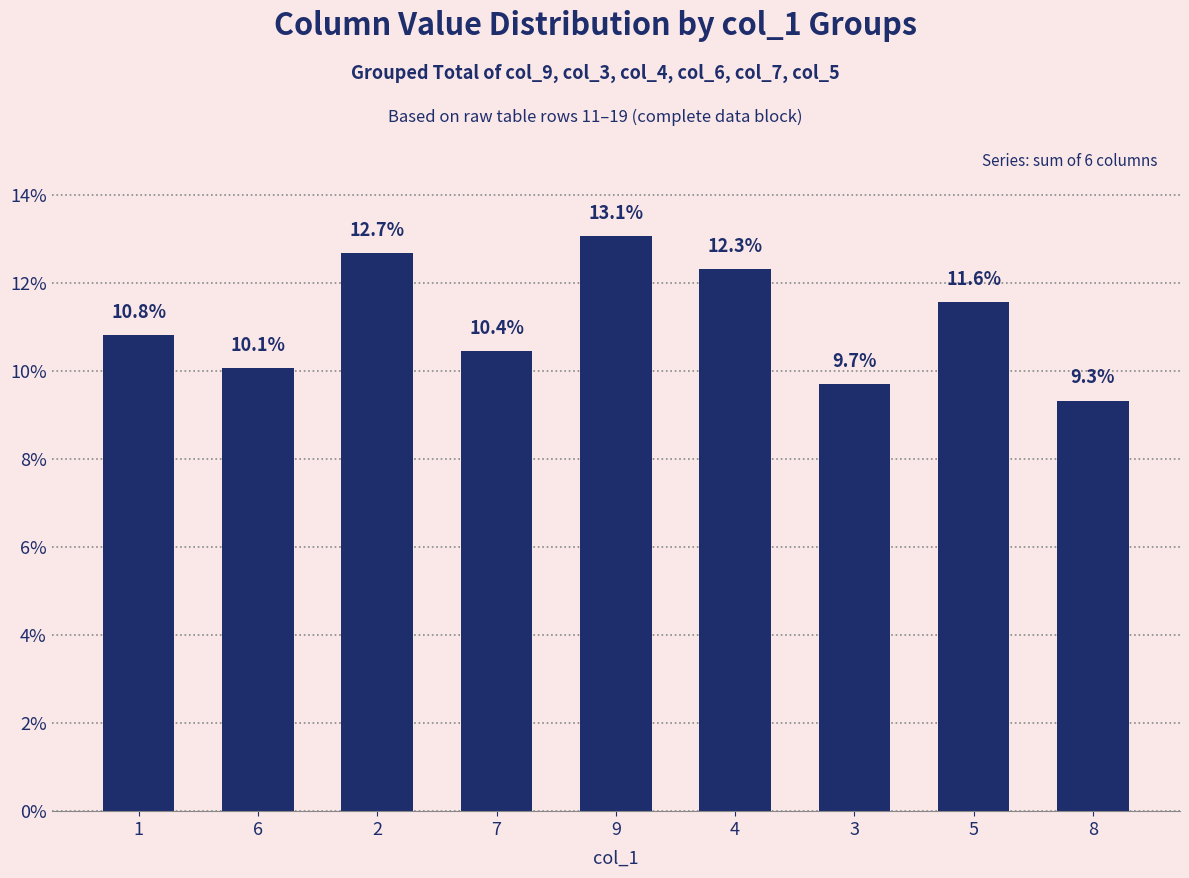

What position from the right is 6?

8